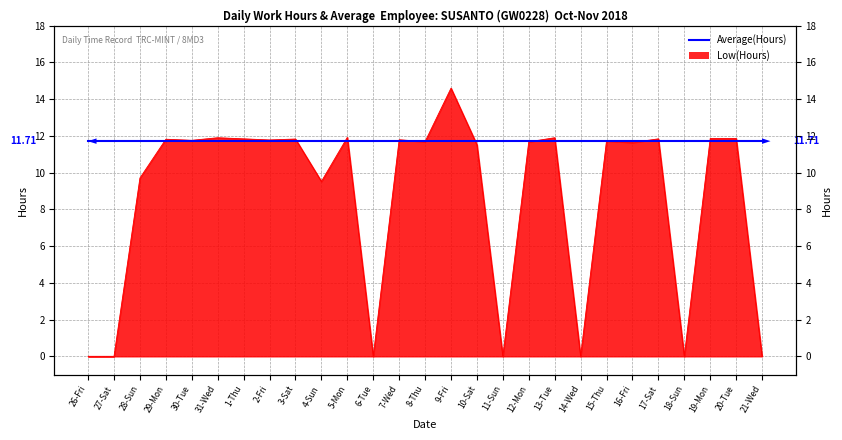

Between 27-Sat and 30-Tue, which is larger?

30-Tue